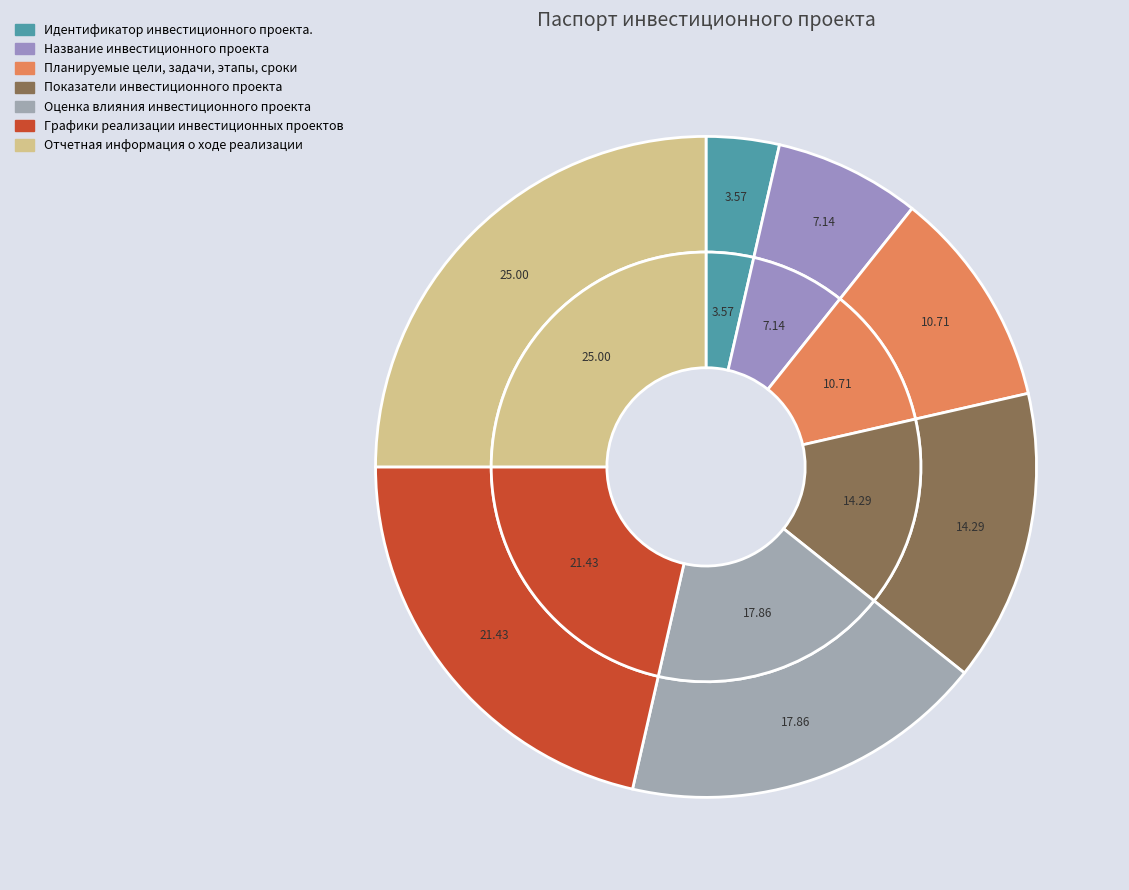

Which category has the biggest portion of the pie?

Отчетная информация о ходе реализации